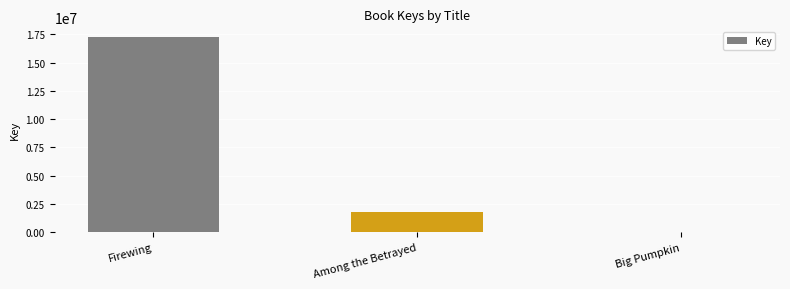

Which has a higher value, Firewing or Big Pumpkin?

Firewing